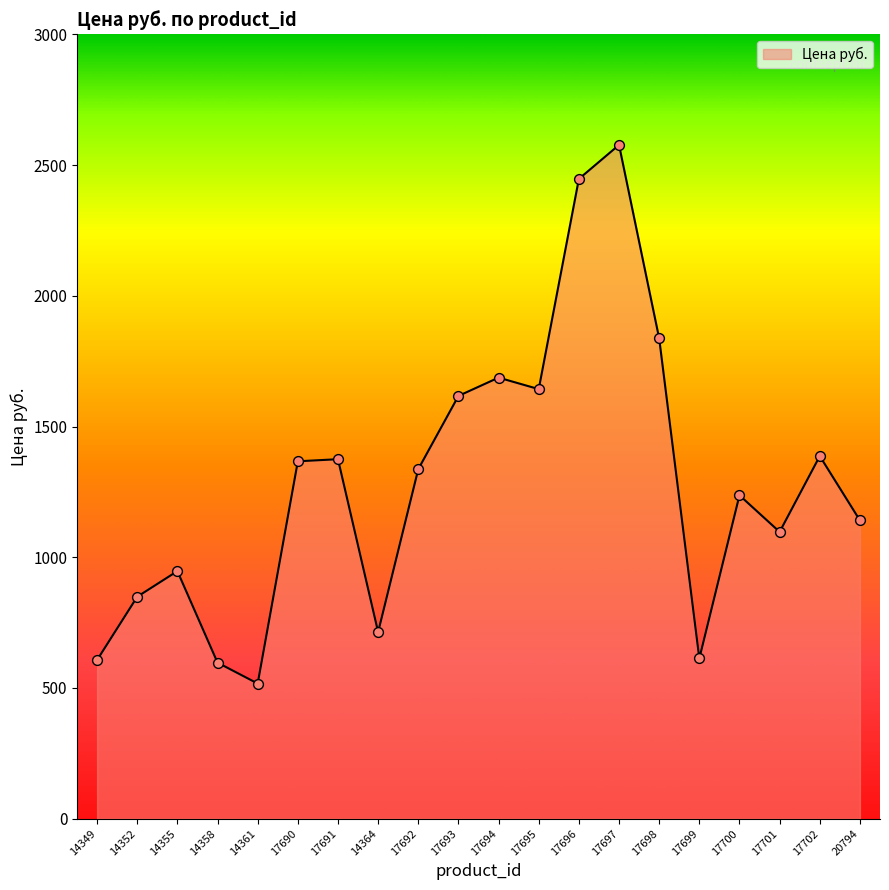

Between 17698 and 14364, which is larger?

17698